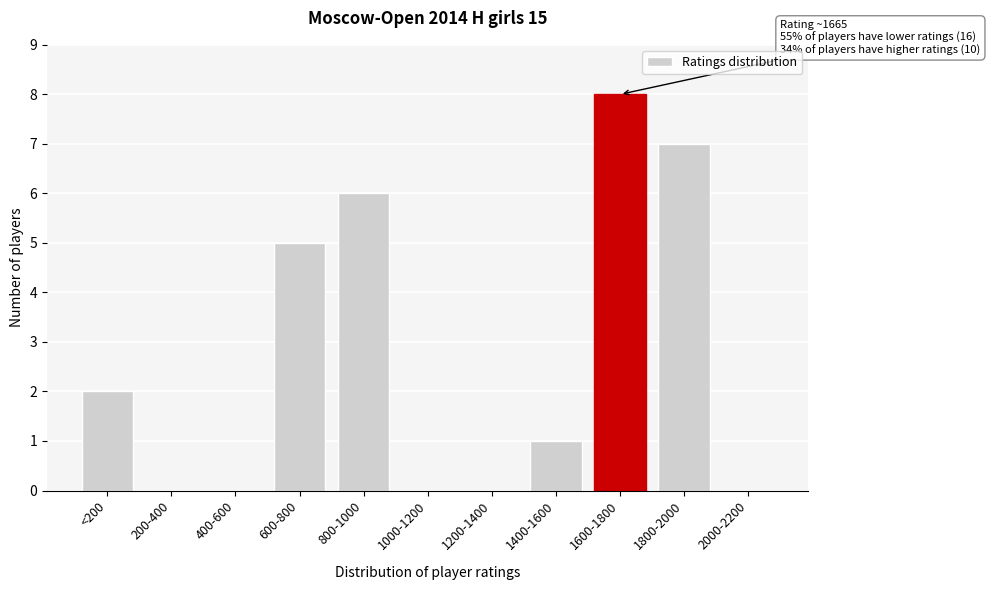

Reading left to right, extract all data points from this chart.

<200=2	200-400=0	400-600=0	600-800=5	800-1000=6	1000-1200=0	1200-1400=0	1400-1600=1	1600-1800=8	1800-2000=7	2000-2200=0